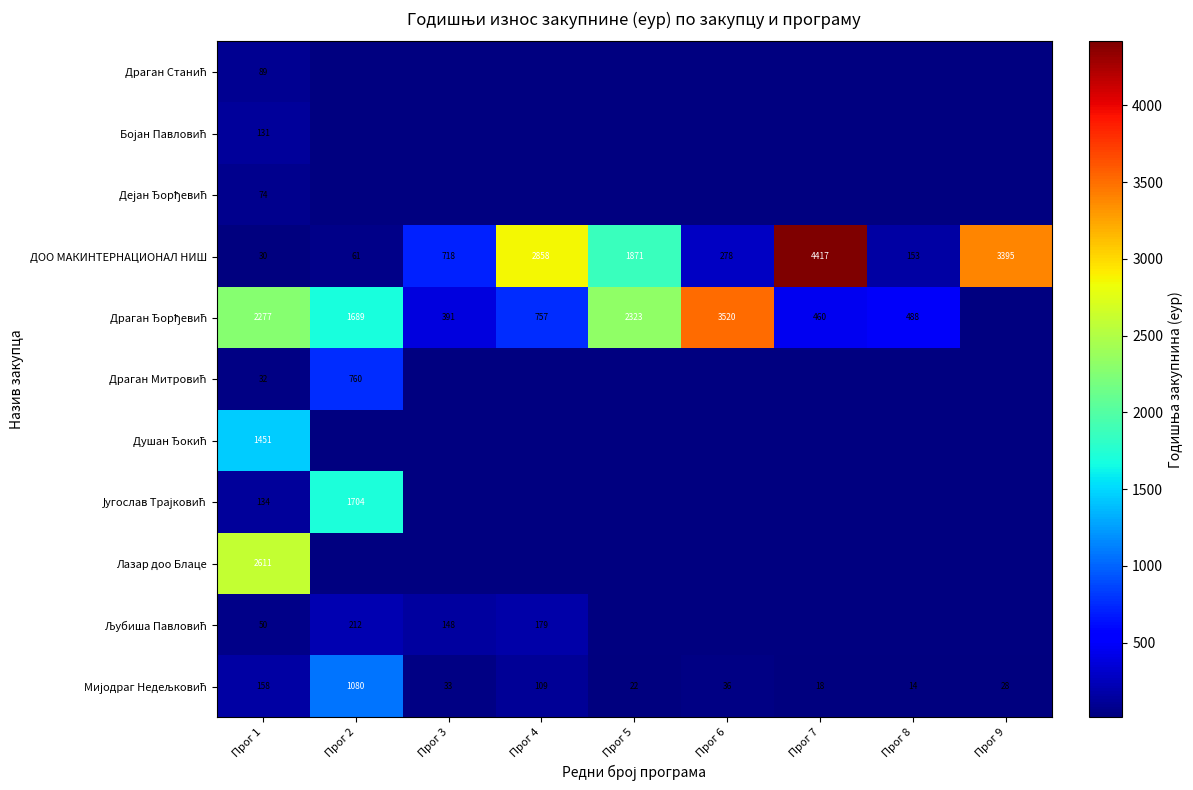

What is the sum of the Мијодраг Недељковић values at Прог 9 and Прог 1?

187.0